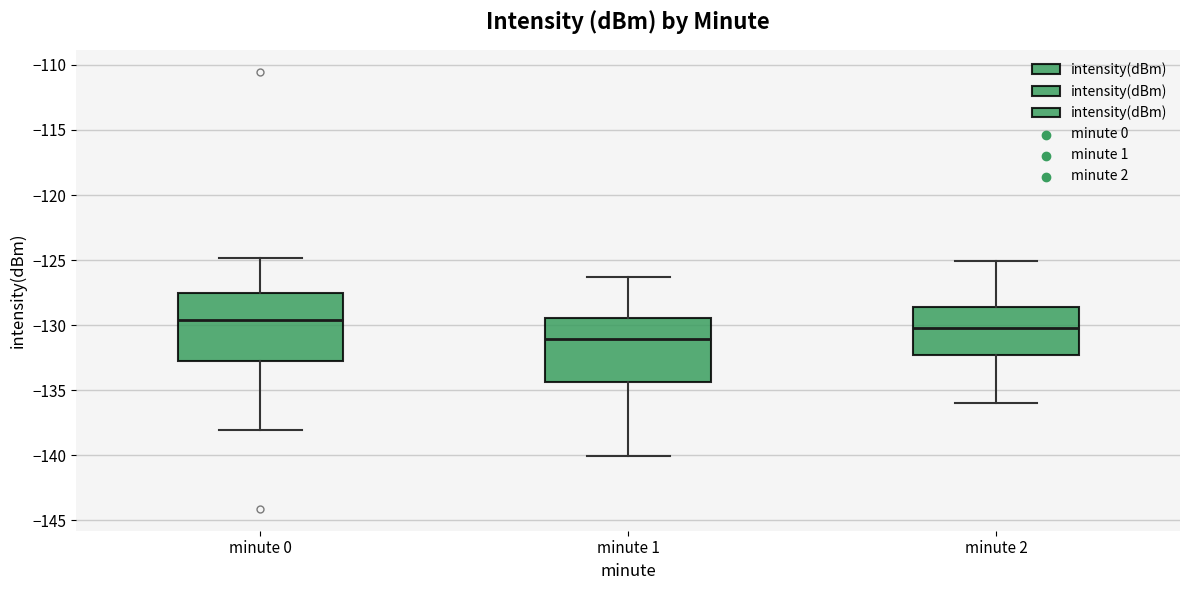

Reading left to right, read every box against the y-axis: the position of its median line, the range the box covers, and the ends of its whiskers. The values are not printed on the chart, so give them approximately, as read against the axis.

minute 0: median -129.5, box -133.0 to -127.5, whiskers -138.0 to -125.0
minute 1: median -131.0, box -134.5 to -129.5, whiskers -140.0 to -126.5
minute 2: median -130.0, box -132.5 to -128.5, whiskers -136.0 to -125.0